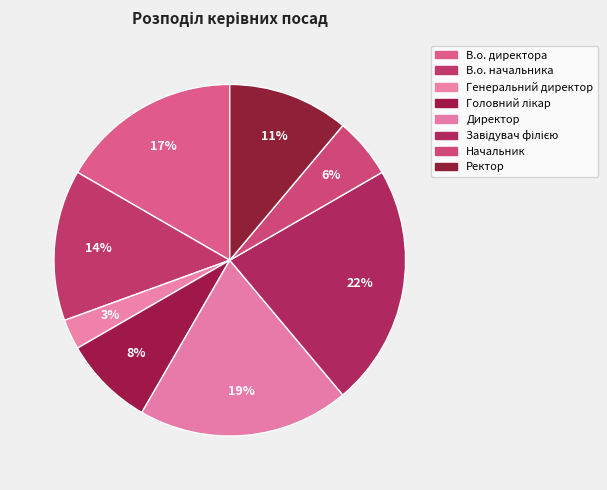

Count the number of slices in the pie.

8